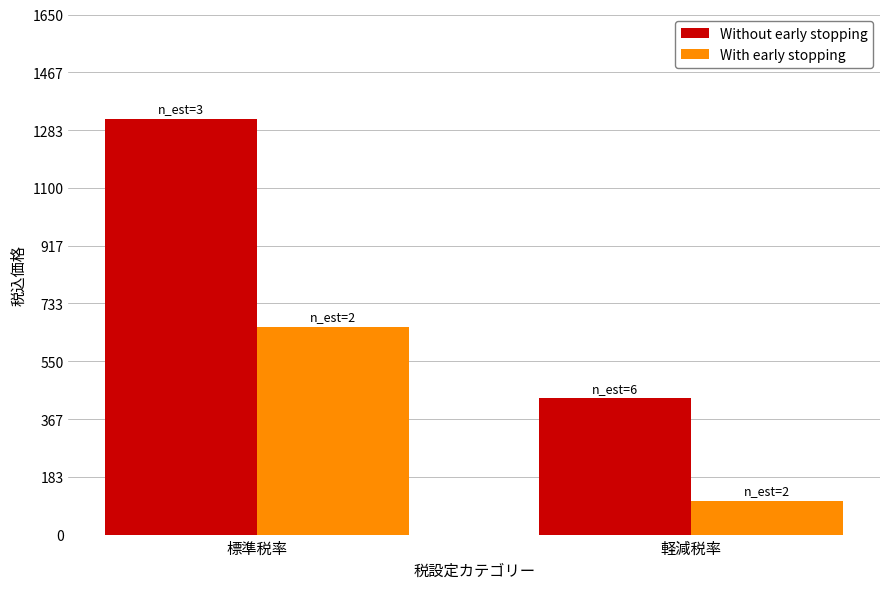

At how many categories does at least one series exceed 1147?

1